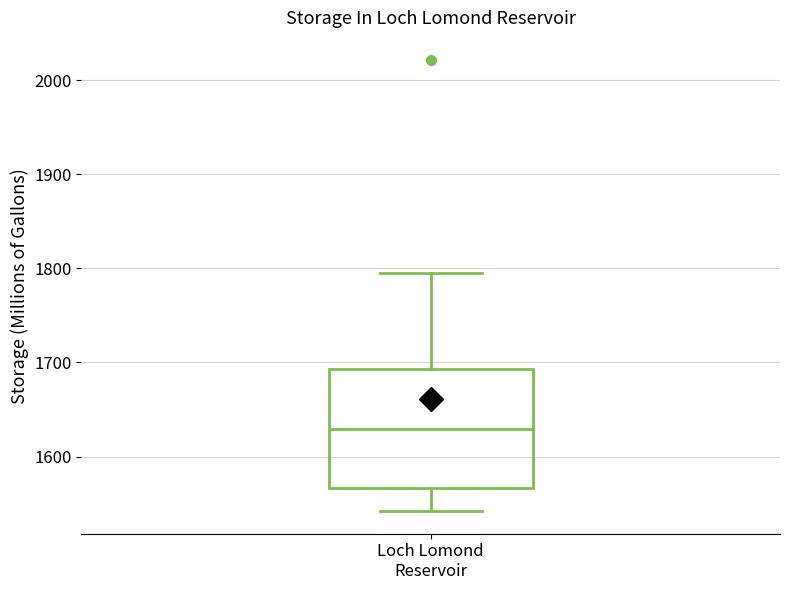

Read this box plot against the y-axis: the position of the median line, the range covered by the box, and the ends of both whiskers. The values are not printed on the chart, so give them approximately, as read against the axis.

median 1630, box 1570 to 1690, whiskers 1540 to 1800